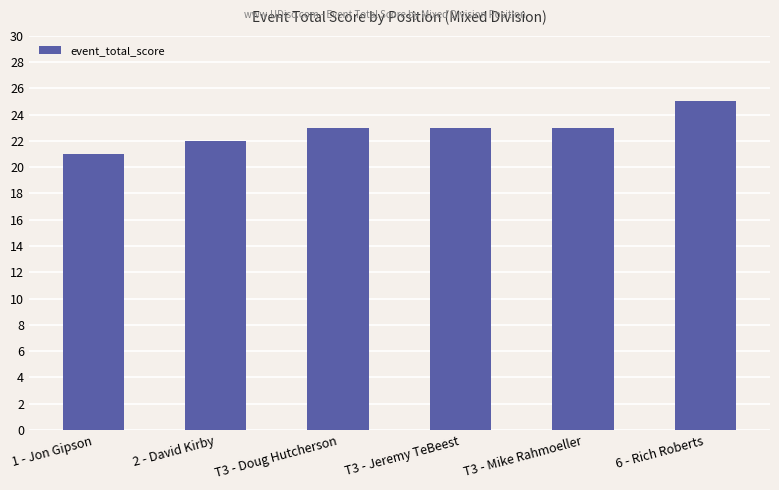

What is the smallest value displayed?

21